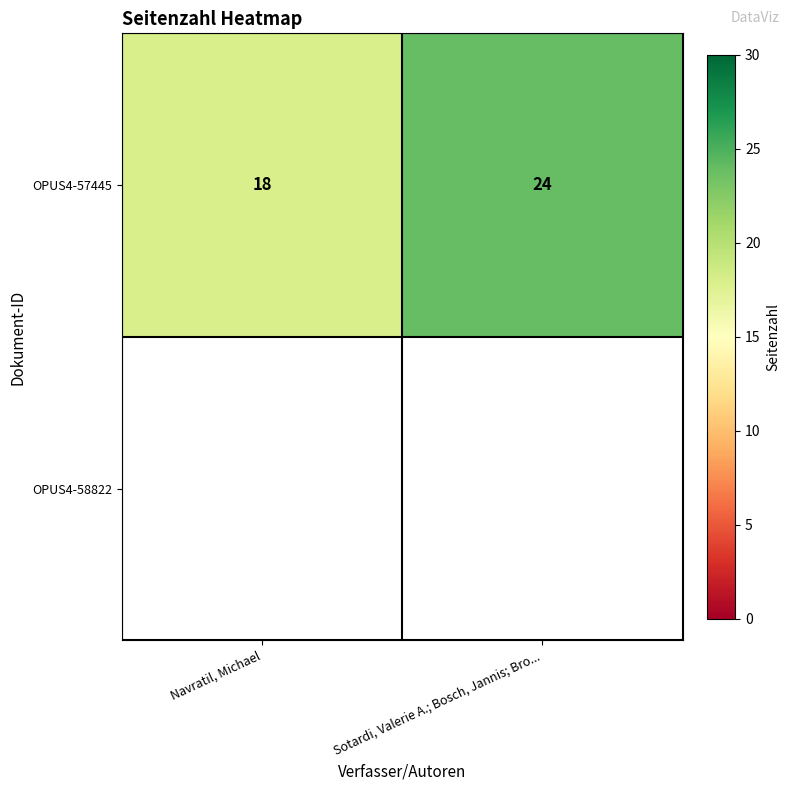

What is the greatest value displayed?

24